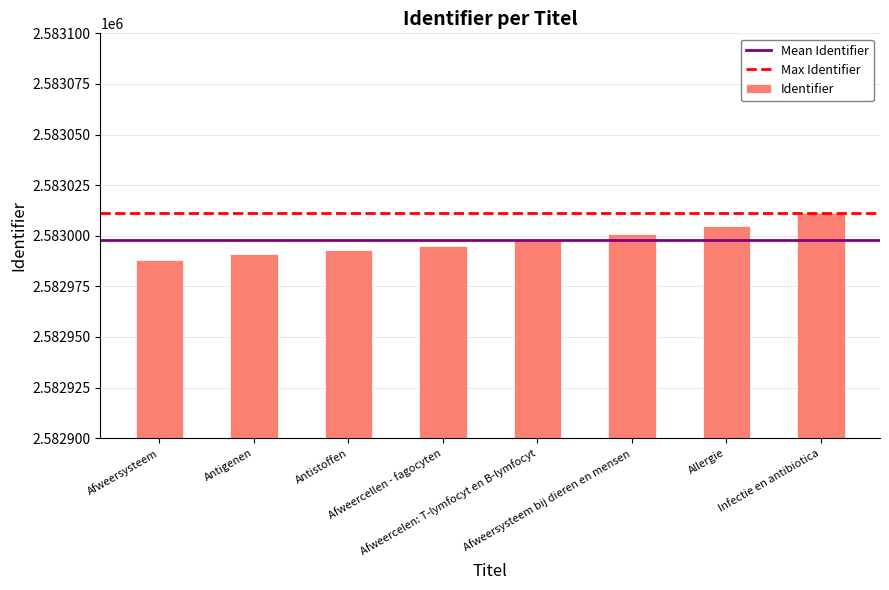

What is the label of the 1st bar from the right?

Infectie en antibiotica